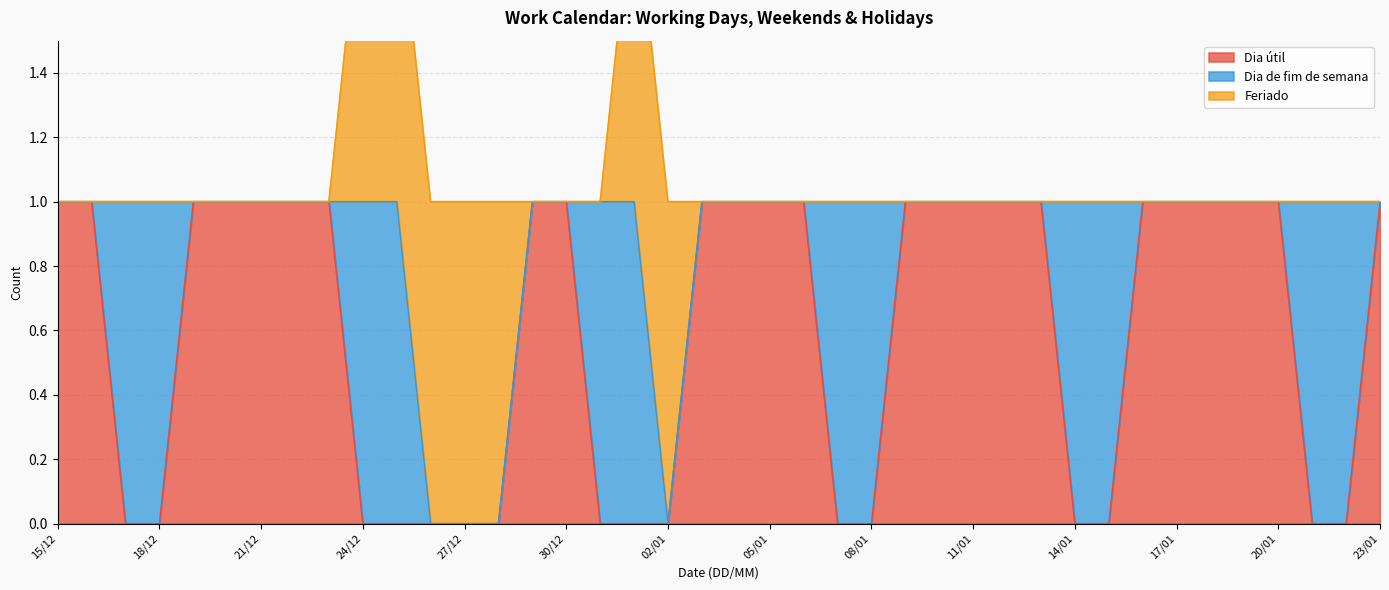

List the labels in order of Feriado value, largest first.

24/12, 25/12, 26/12, 27/12, 28/12, 01/01, 02/01, 15/12, 16/12, 17/12, 18/12, 19/12, 20/12, 21/12, 22/12, 23/12, 29/12, 30/12, 31/12, 03/01, 04/01, 05/01, 06/01, 07/01, 08/01, 09/01, 10/01, 11/01, 12/01, 13/01, 14/01, 15/01, 16/01, 17/01, 18/01, 19/01, 20/01, 21/01, 22/01, 23/01